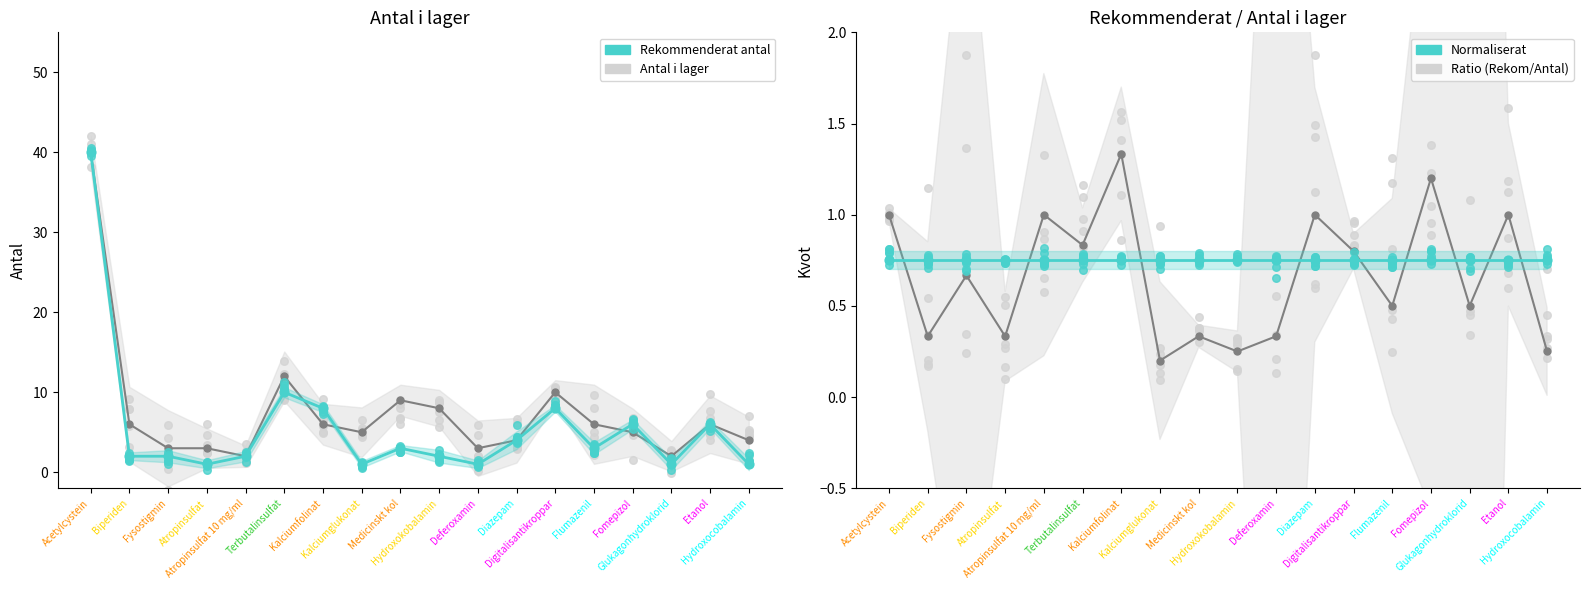

At how many categories does at least one series exceed 1?

18